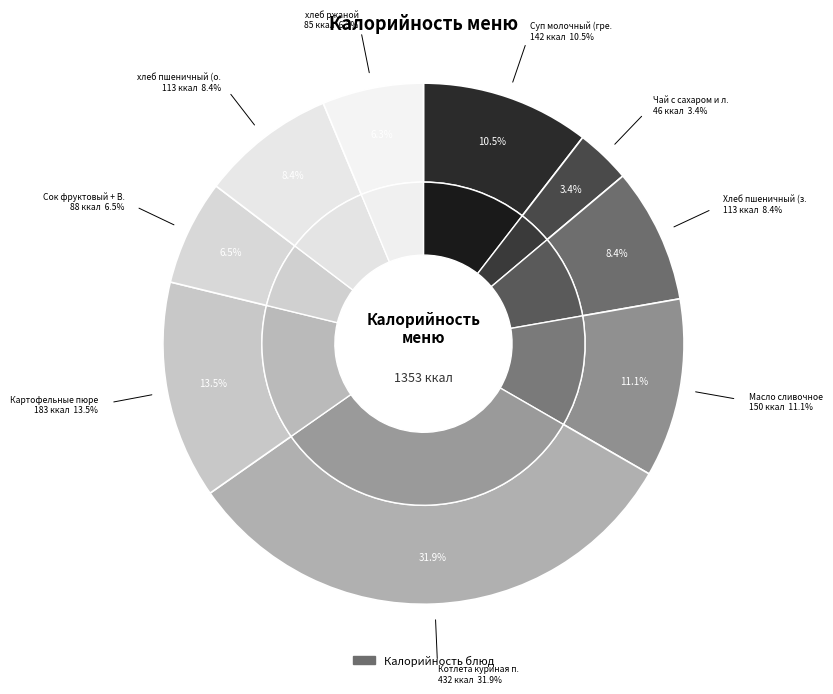

Is it true that Сок фруктовый + Вит. С is 1% of the pie?

False